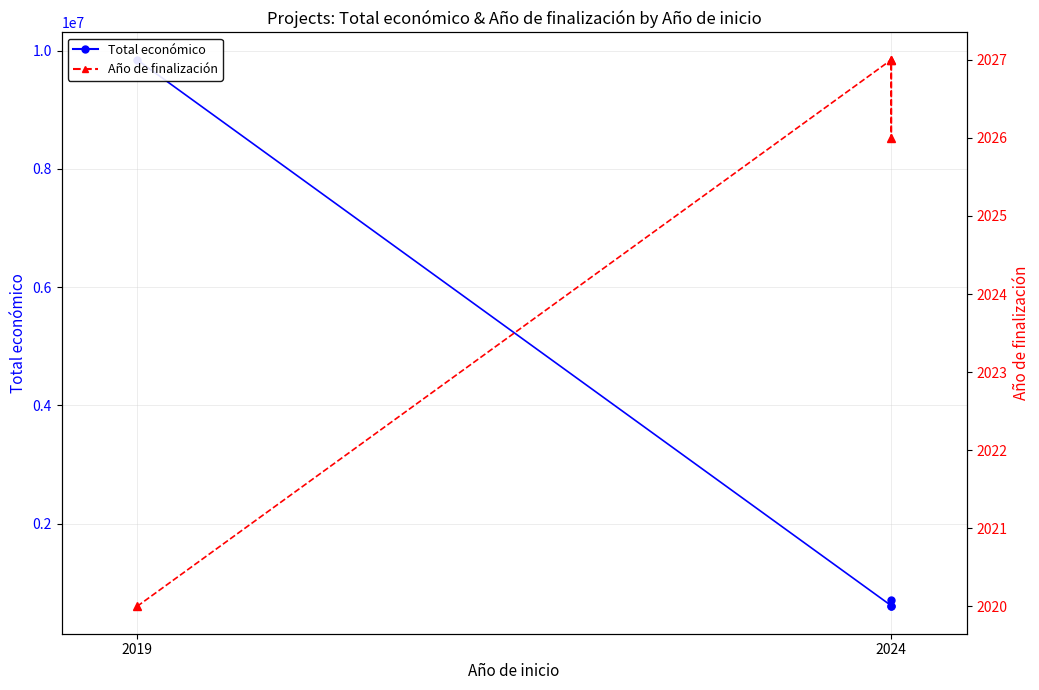

Which series has the widest spread of values?

Total económico